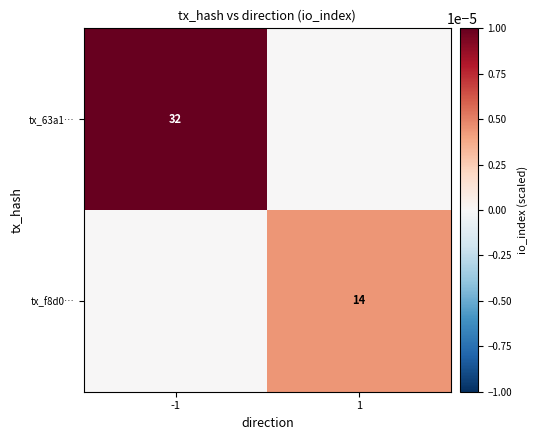

The value of tx_f8d0… at 1 is 14. True or false?

True